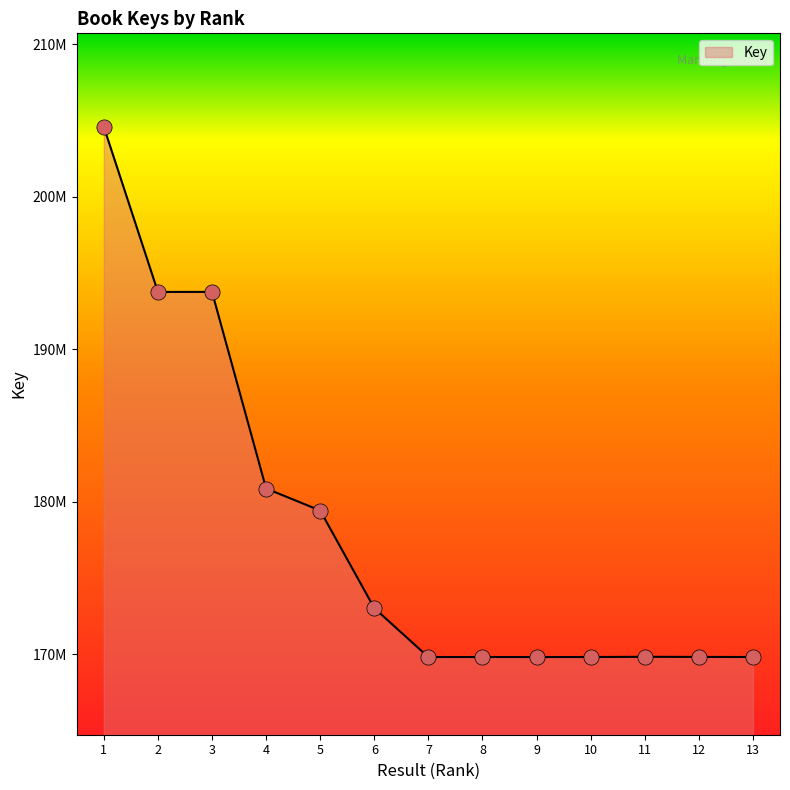

Does the chart have visible grid lines?

No